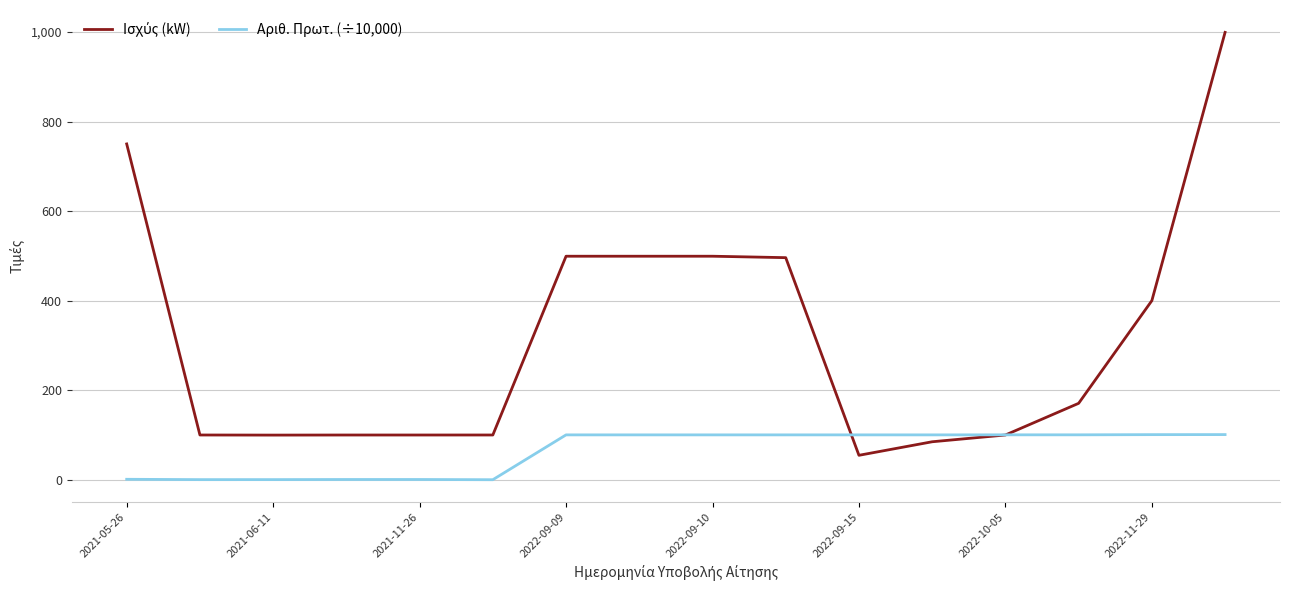

How many series are shown in this chart?

2